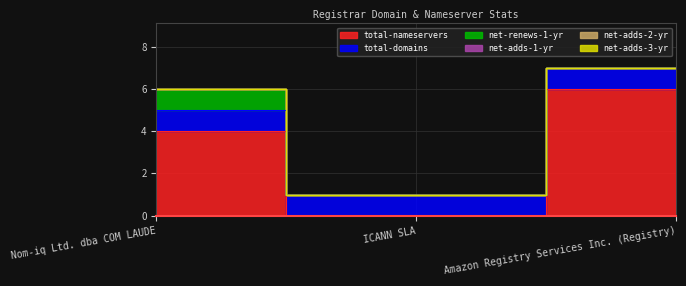

What are all the series names shown in the legend?

total-nameservers, total-domains, net-renews-1-yr, net-adds-1-yr, net-adds-2-yr, net-adds-3-yr